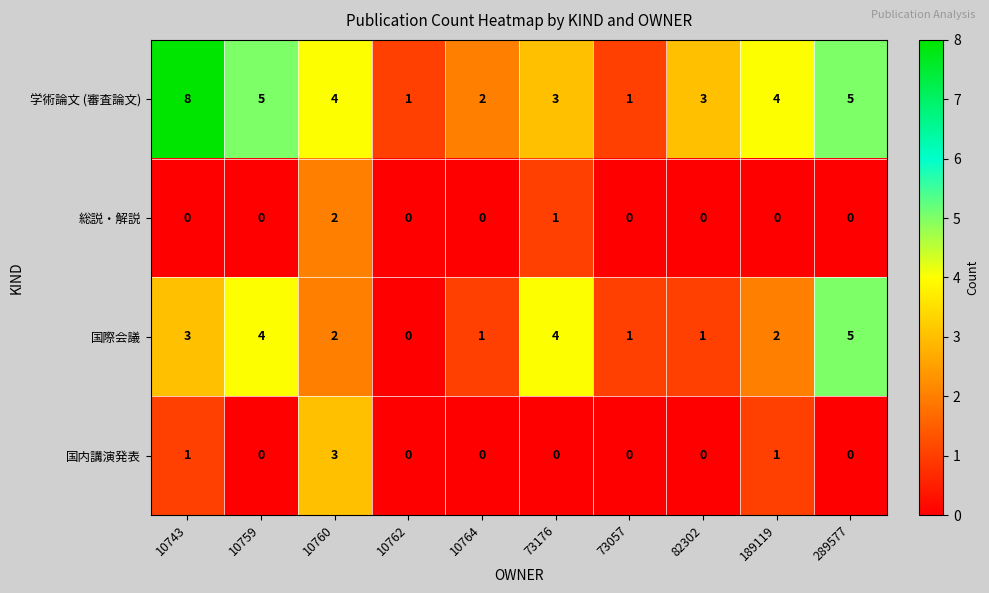

List the series in order of their peak value, highest first.

学術論文 (審査論文), 国際会議, 国内講演発表, 総説・解説